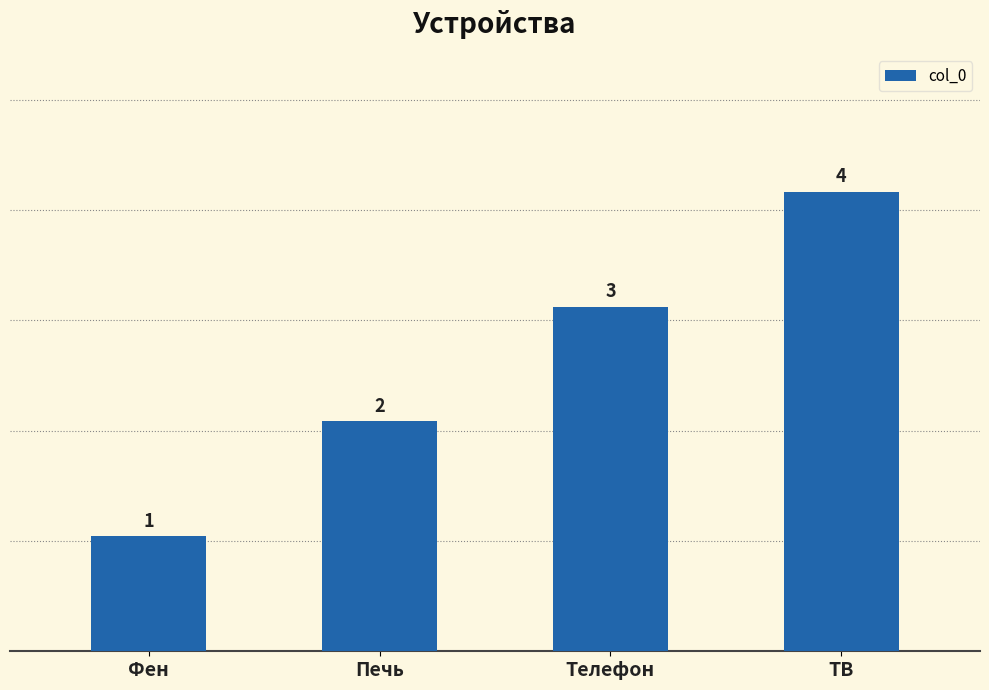

What is the approximate value at Печь?

2